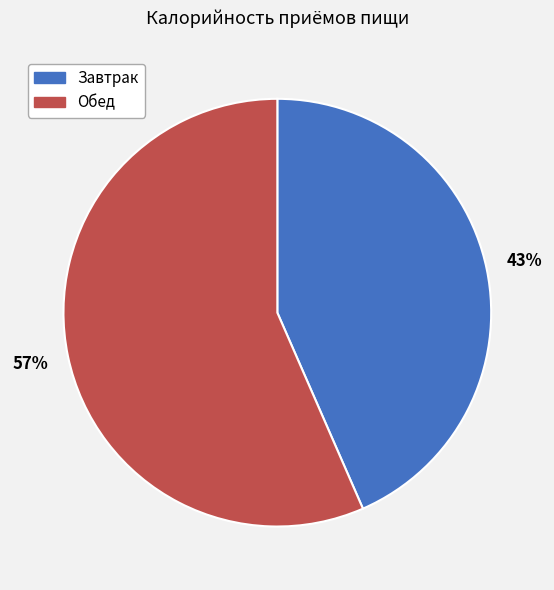

True or false: Завтрак accounts for 43% of the total.

True